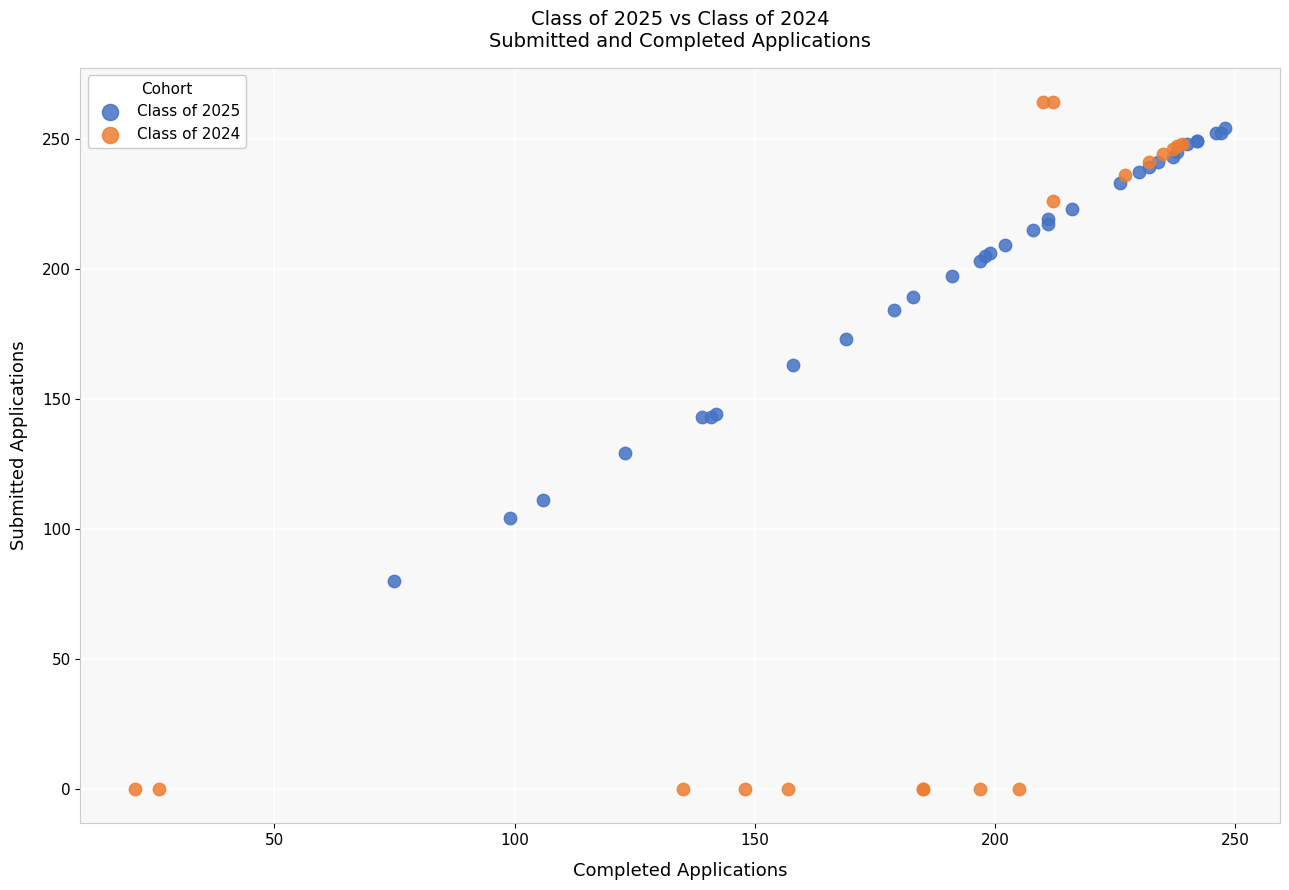

Which series has the widest spread of Y values?

Class of 2024